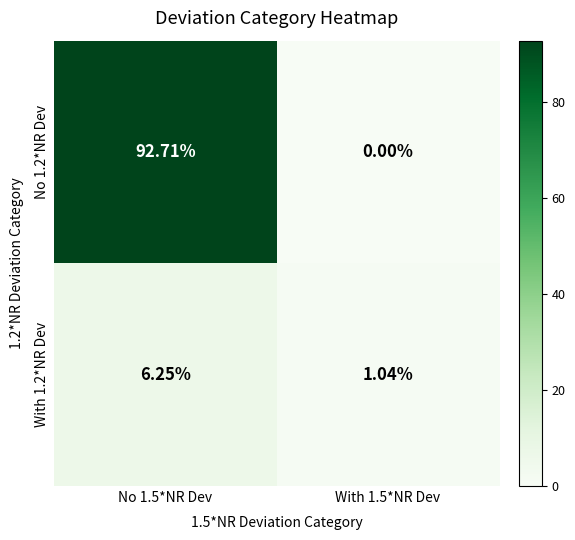

Is the value of No 1.2*NR Dev at With 1.5*NR Dev greater than the value of With 1.2*NR Dev at With 1.5*NR Dev?

No